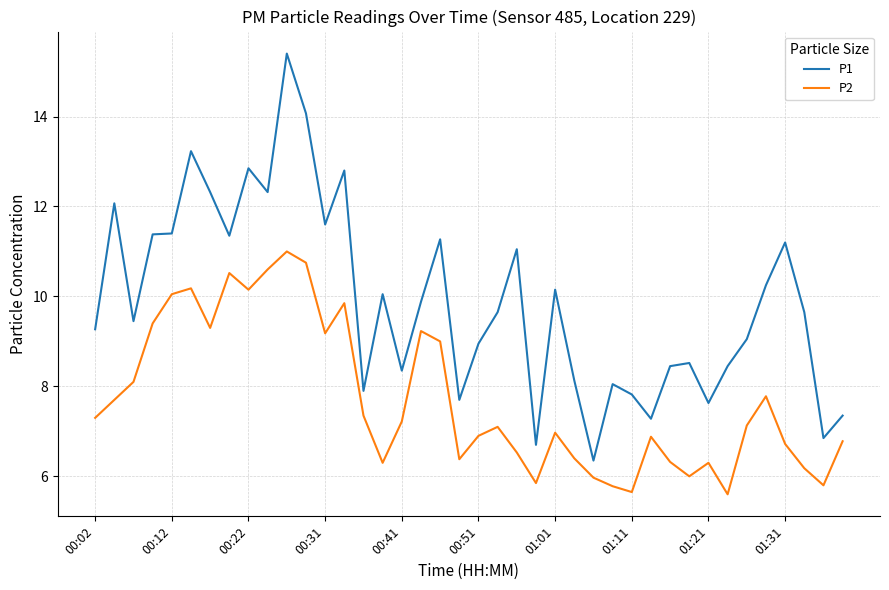

What is the average value of the P2 series?

7.7